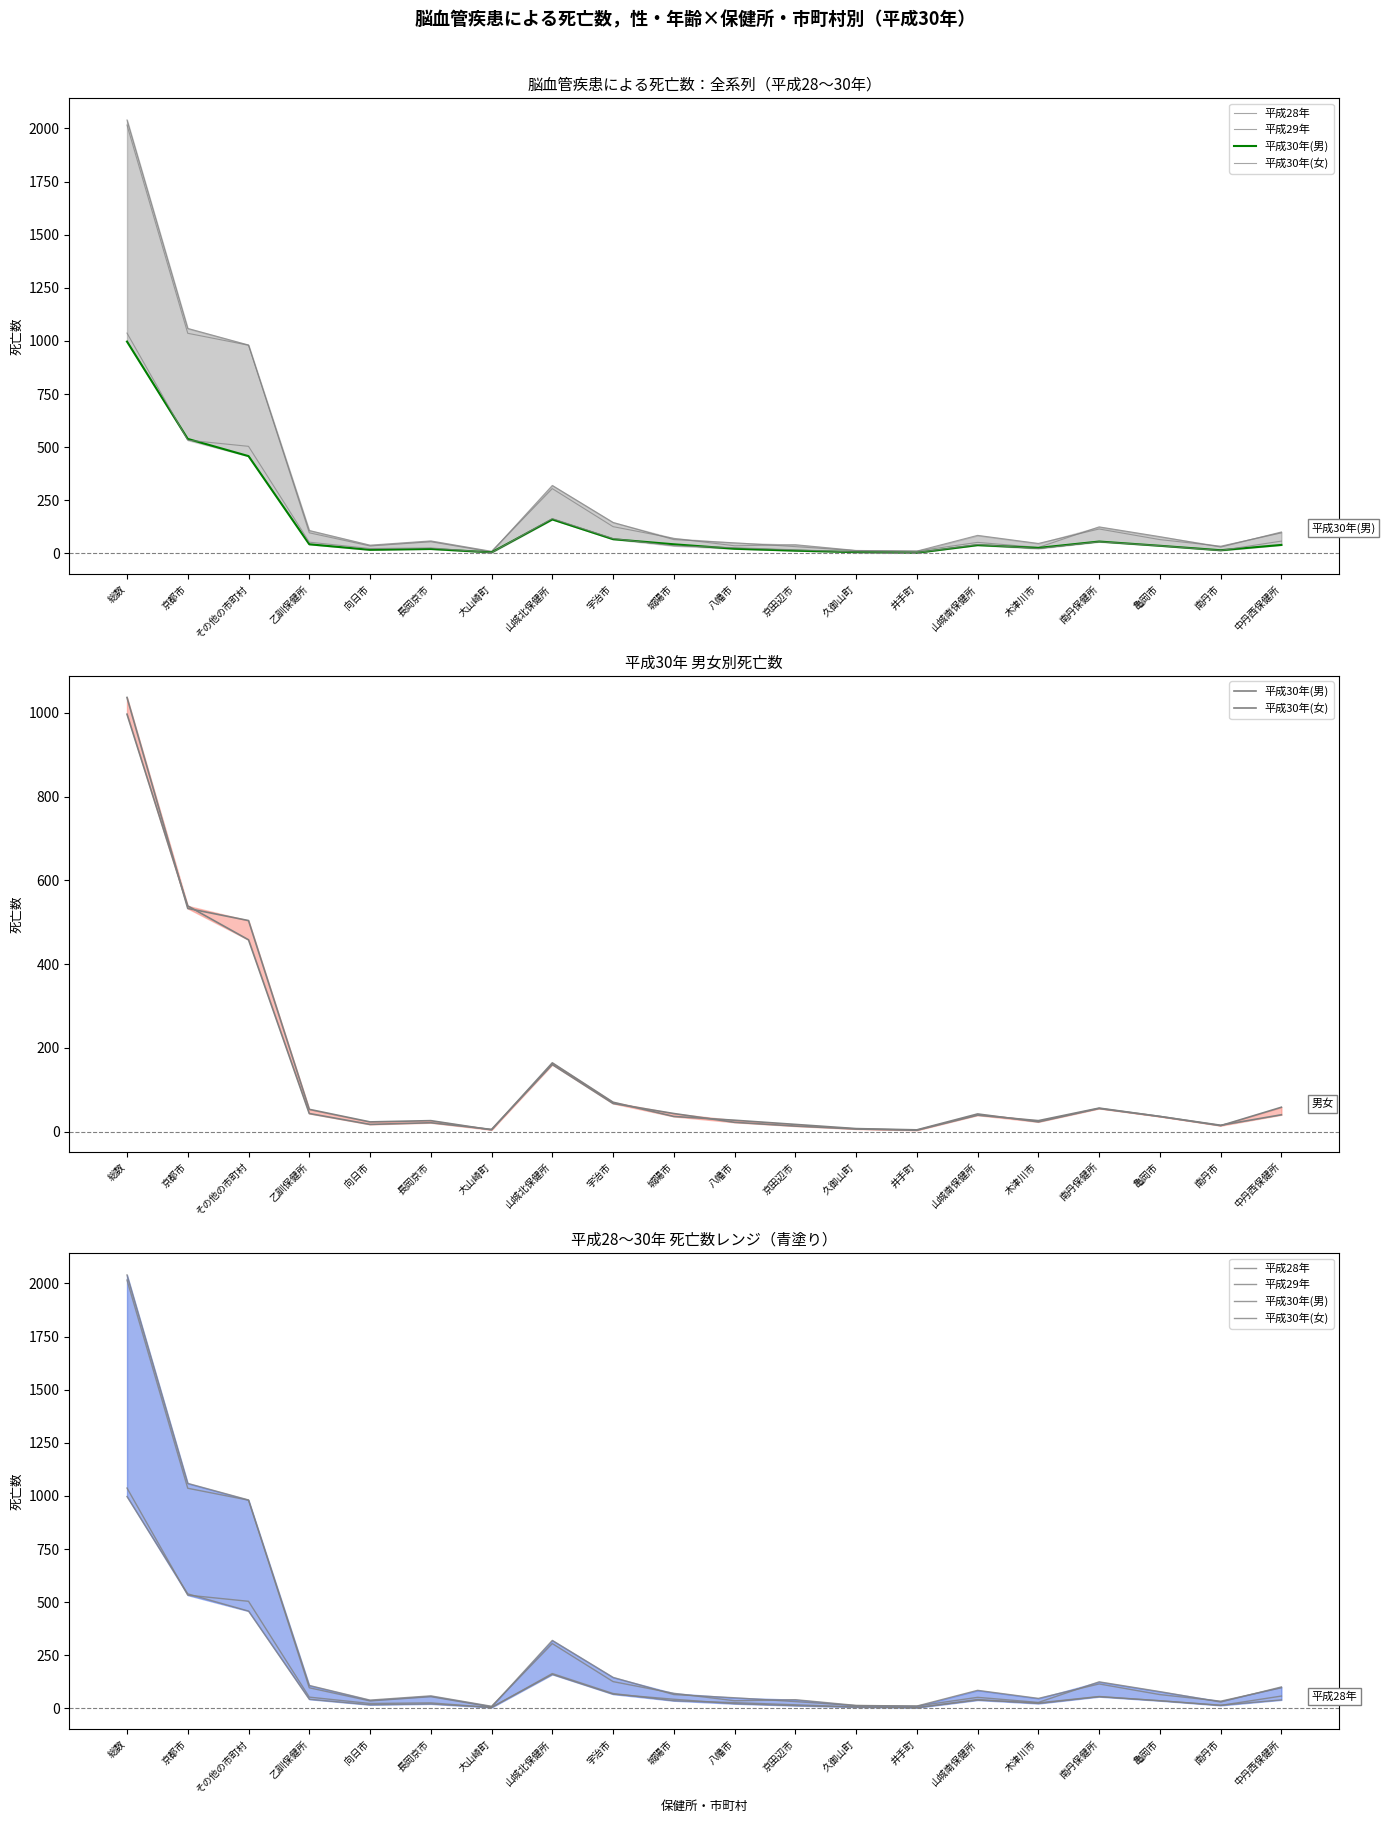

Where does the 平成30年(女) series first go above 36?

総数